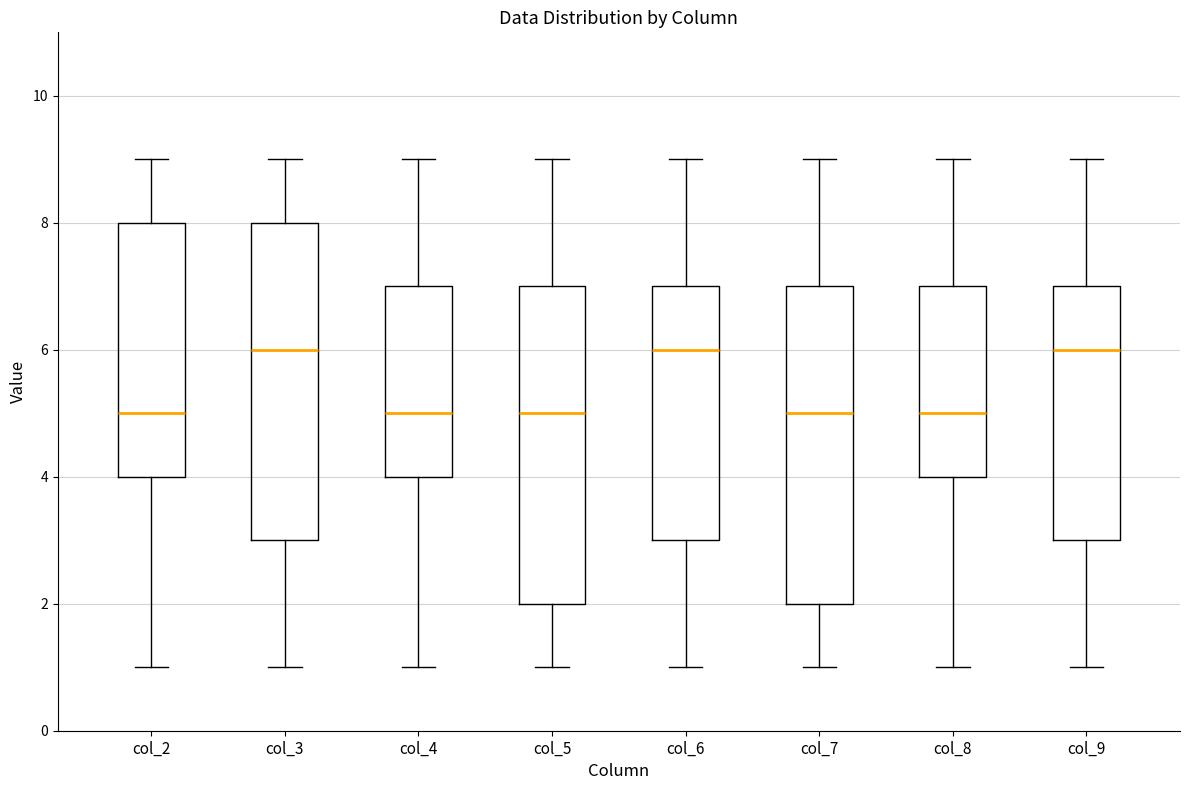

Where does the lower whisker of the box for col_5 end on the y-axis? The values are not printed on the chart, so give them approximately, as read against the axis.

1